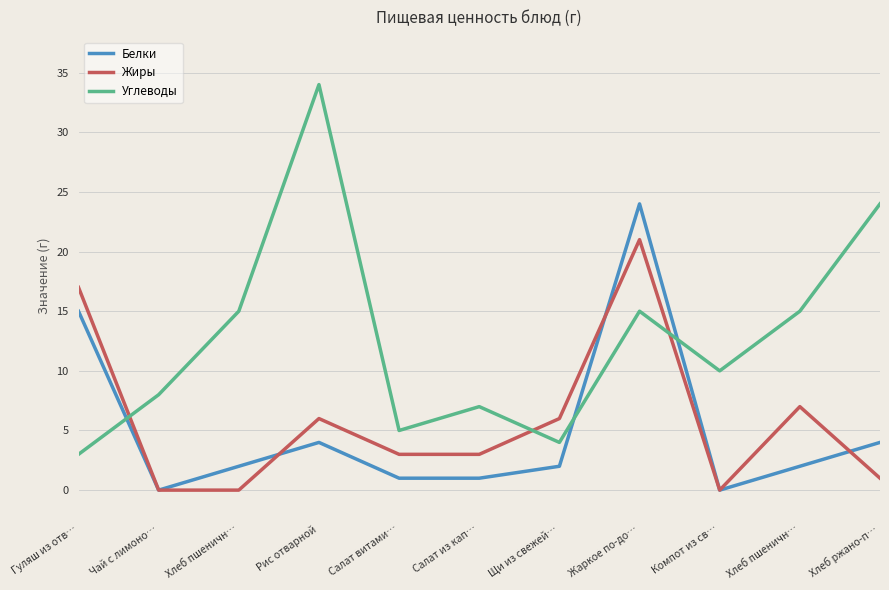

What is the difference between the maximum and minimum values in the Жиры series?

21